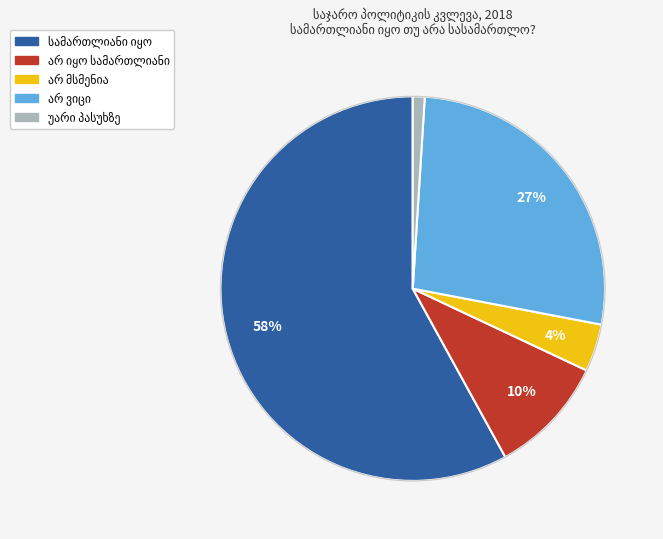

To the nearest percent, what is the difference between the largest and smallest slice percentages?

57%